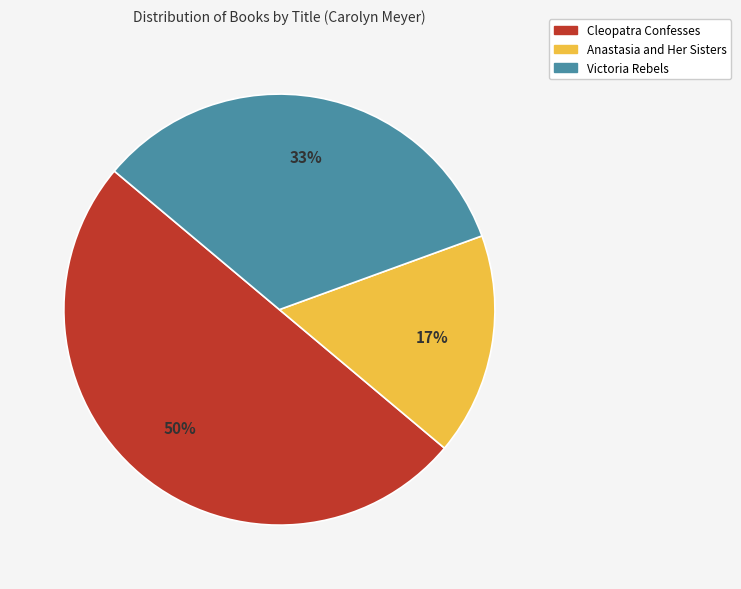

Do Victoria Rebels and Cleopatra Confesses together represent more than half of the pie?

Yes